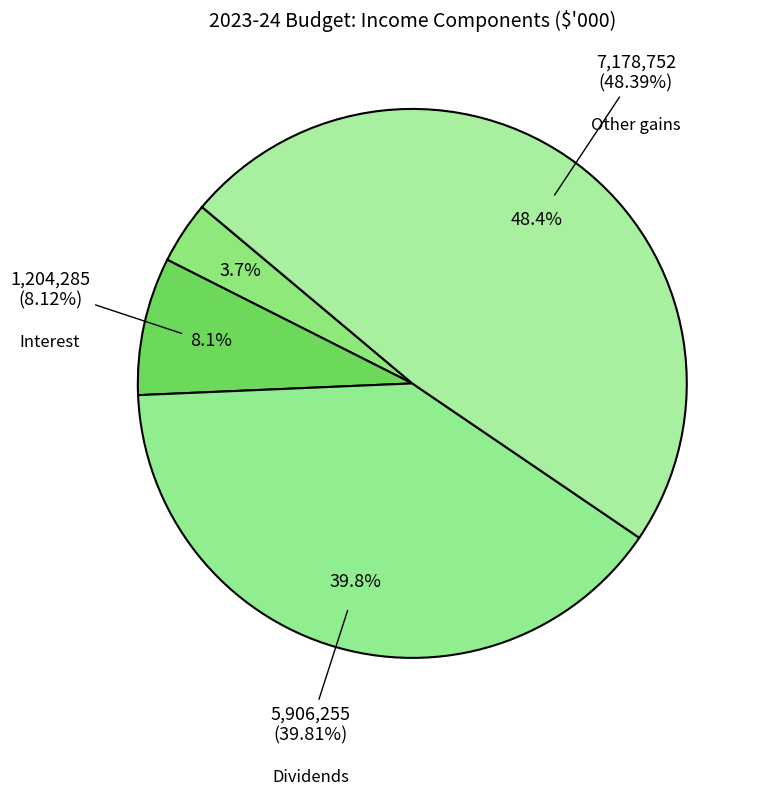

Which has a higher value, Other gains or Dividends?

Other gains